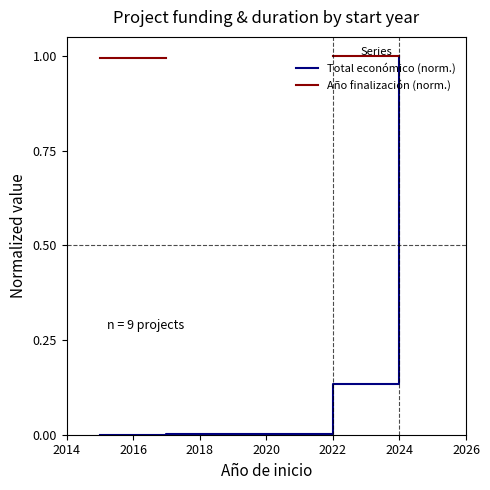

The value of Total económico (norm.) at 2024 is 0.5. True or false?

False